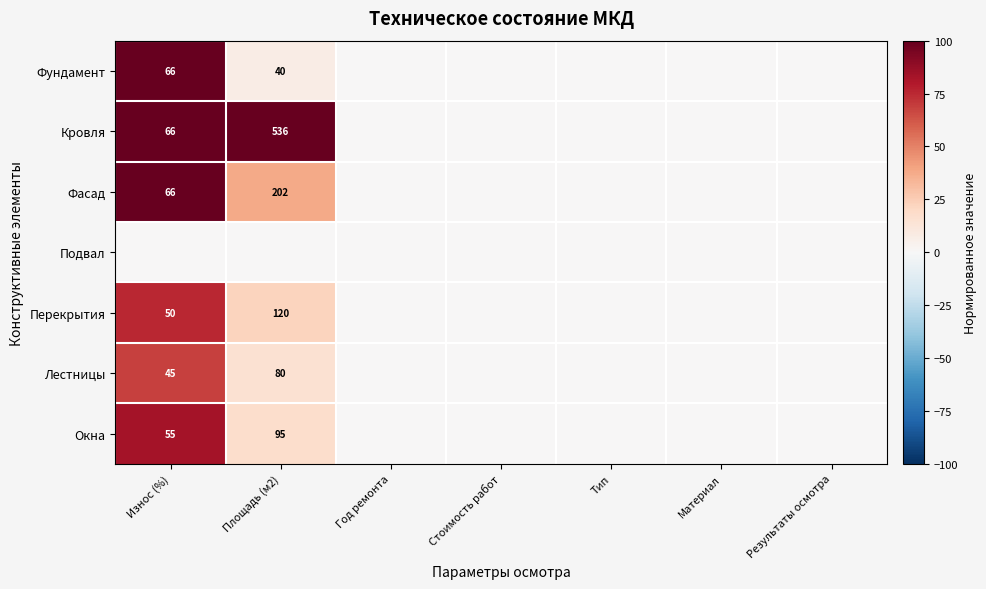

The value of Лестницы at Износ (%) is 61. True or false?

False